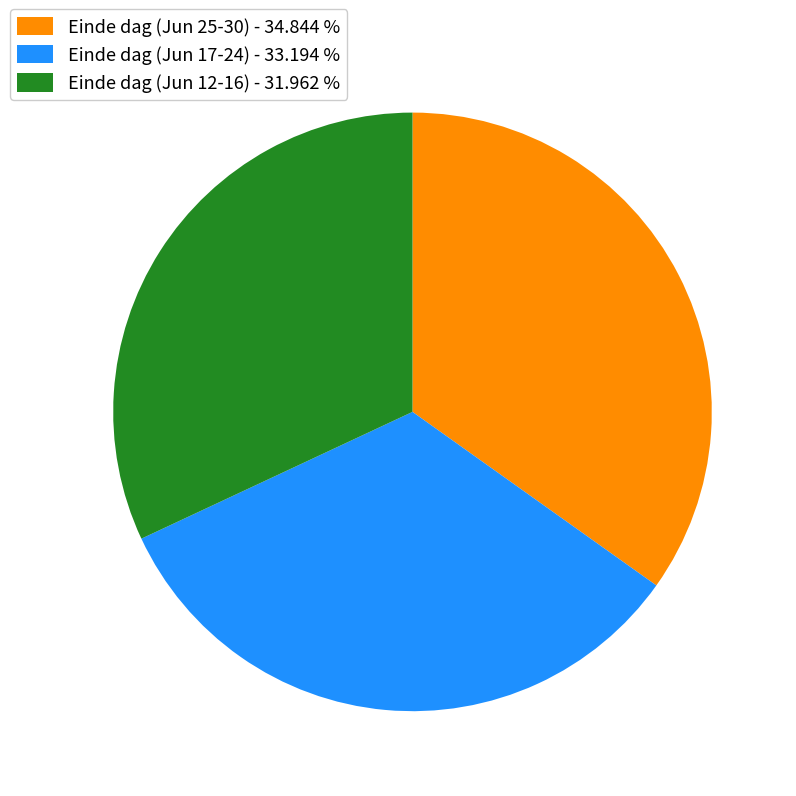

What is the smallest slice in the pie chart?

Einde dag (Jun 12-16) - 31.962 %